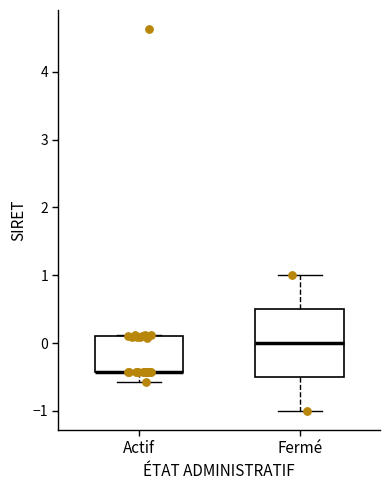

Comparing the boxes themselves (not the whiskers), which one is the tallest?

Fermé